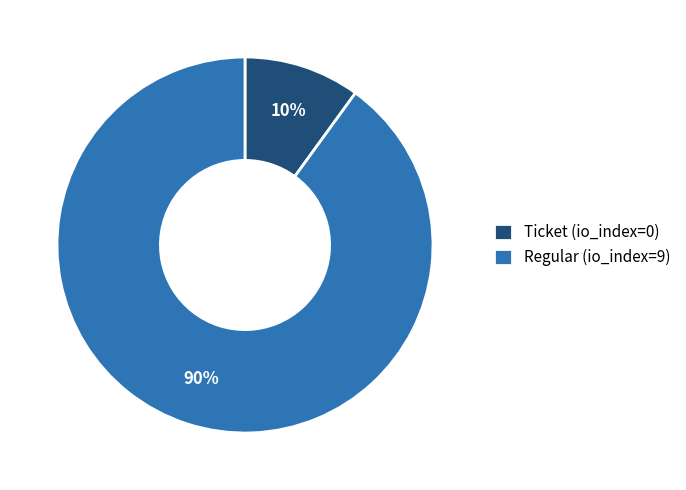

Rank the categories by value from lowest to highest.

Ticket (io_index=0), Regular (io_index=9)